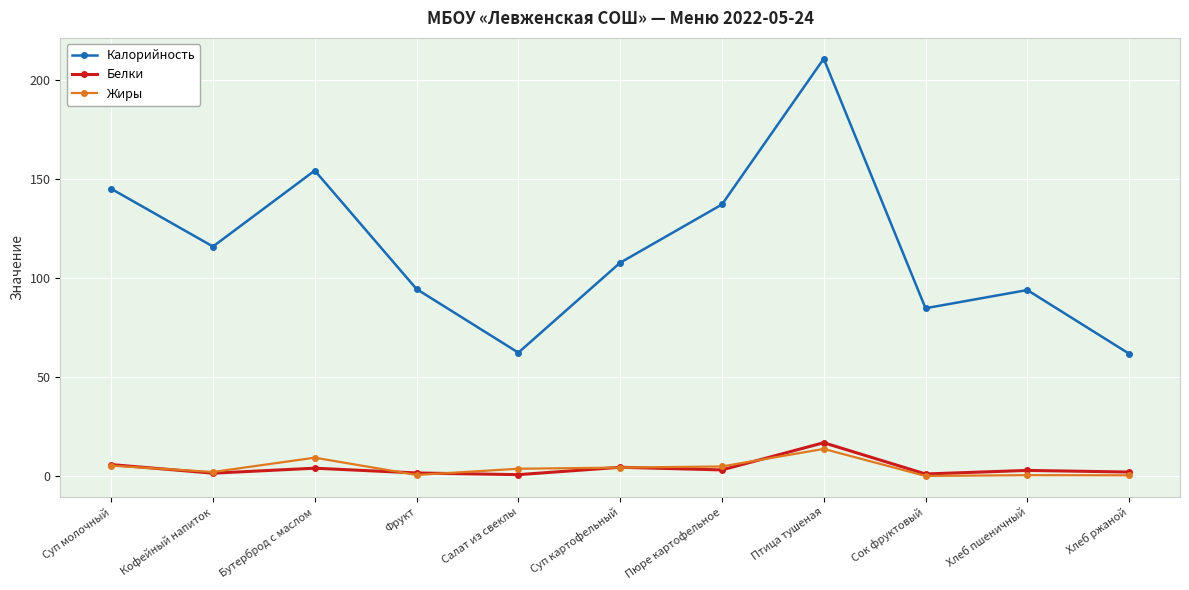

True or false: Жиры and Калорийность cross at least once.

False